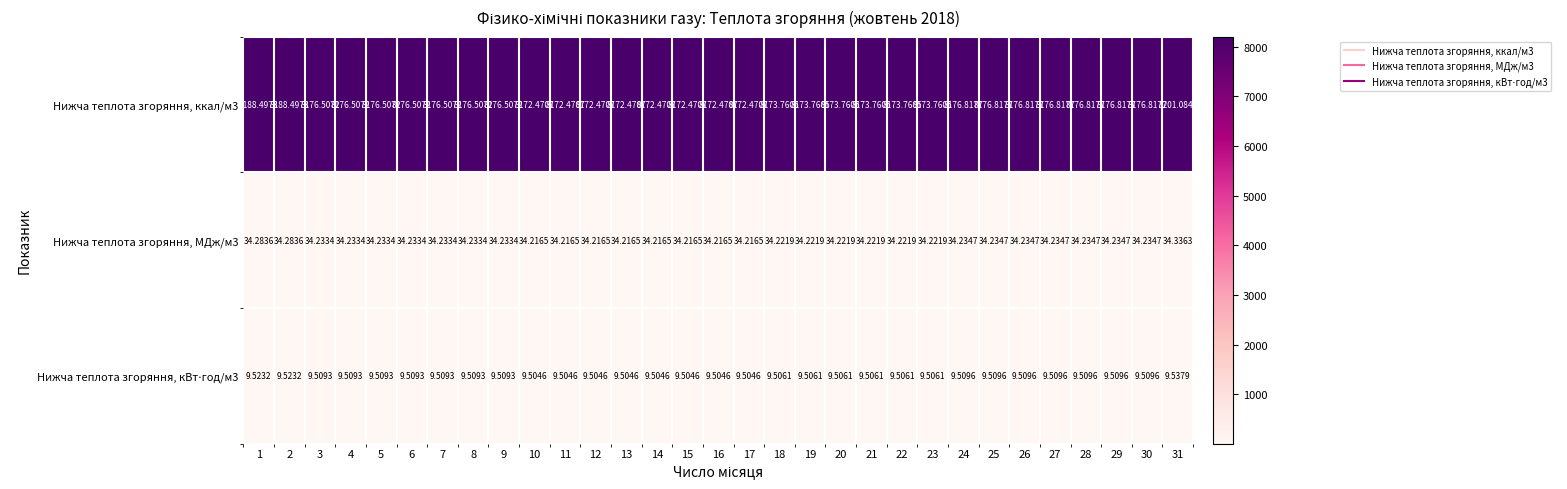

What is the total value across all series at 29?

8220.6